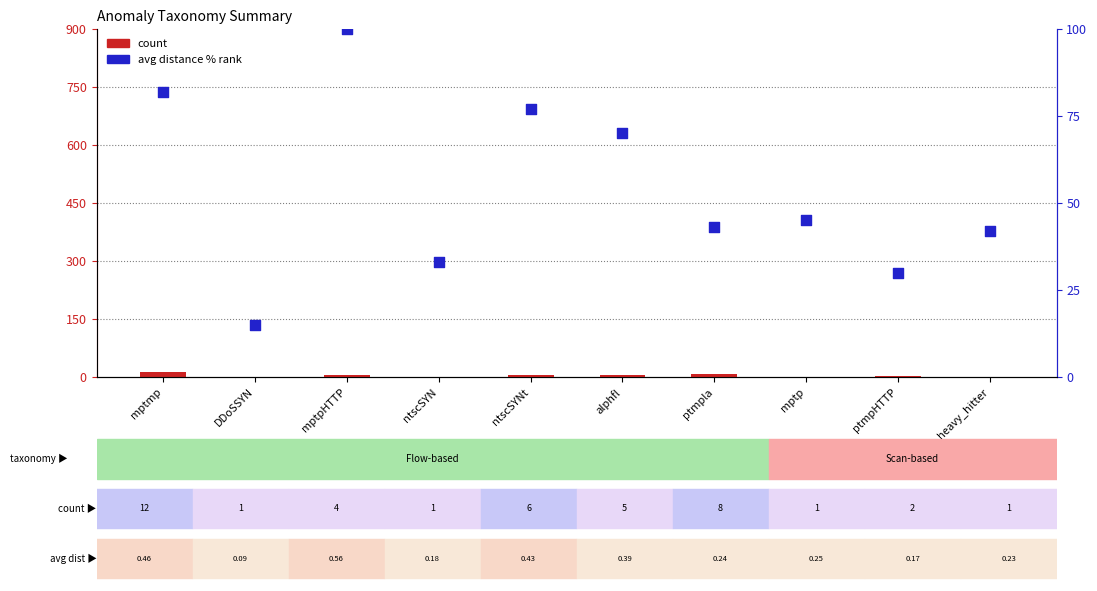

Is the value of avg distance % rank at mptmp greater than the value of count at ntscSYNt?

Yes